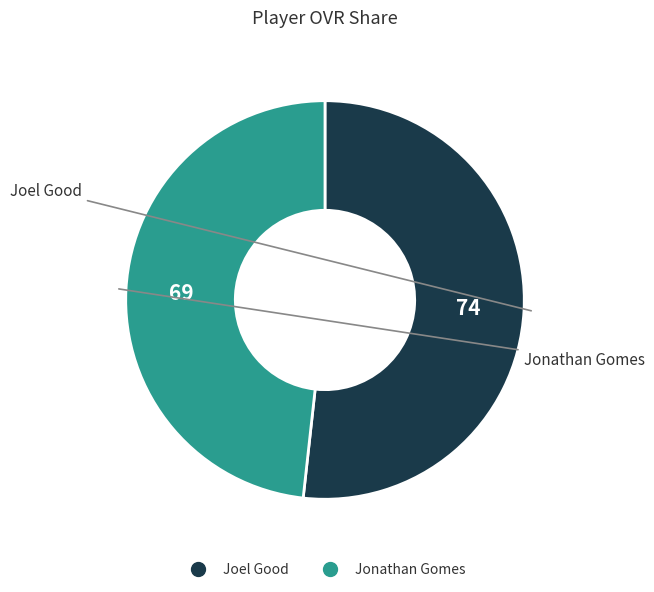

Do Jonathan Gomes and Joel Good together represent more than half of the pie?

Yes